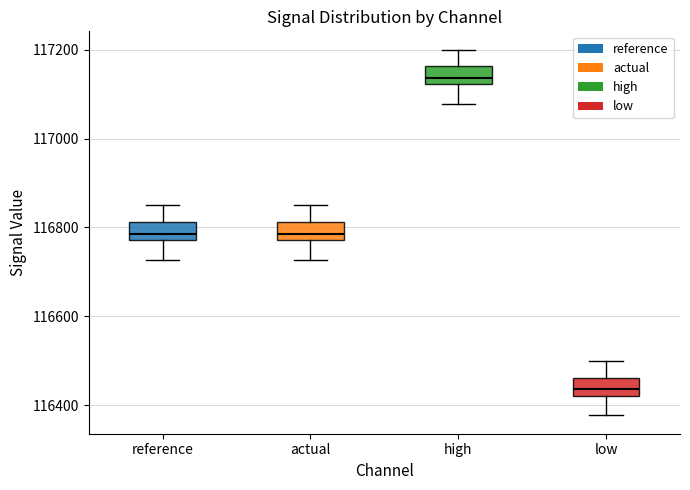

Which box has the lowest median line?

low